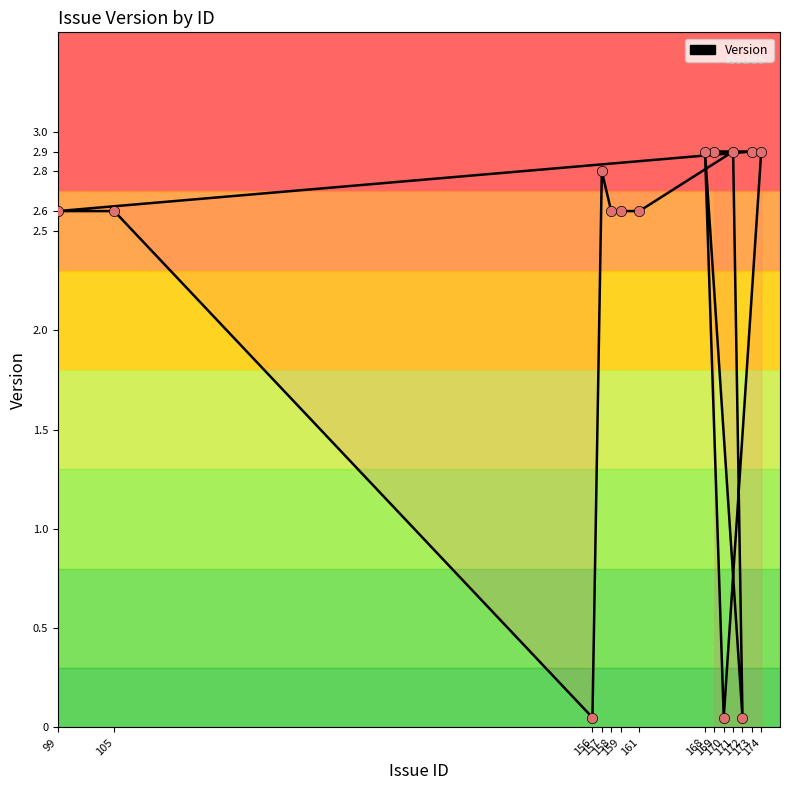

Which has a higher value, 169 or 158?

169